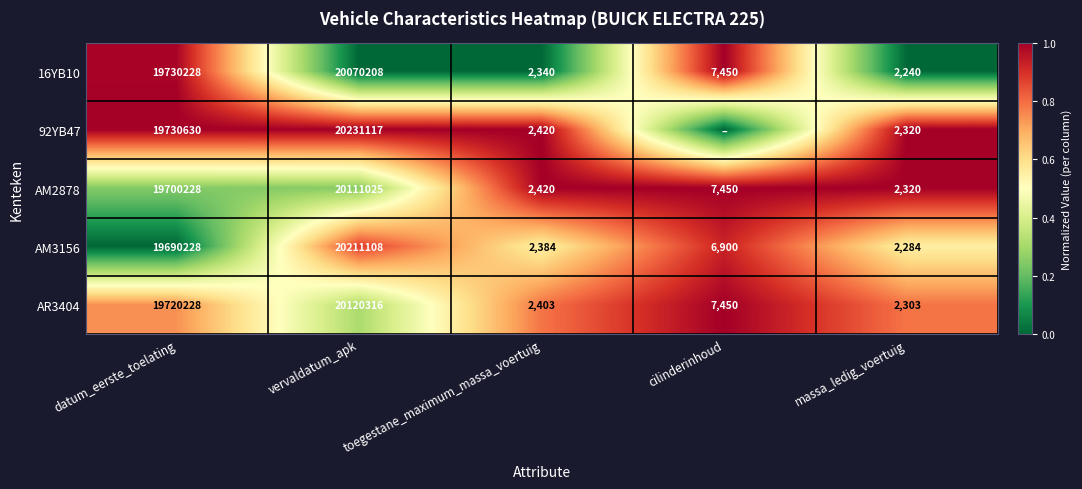

Is it true that AM2878 equals 32153459 at vervaldatum_apk?

False